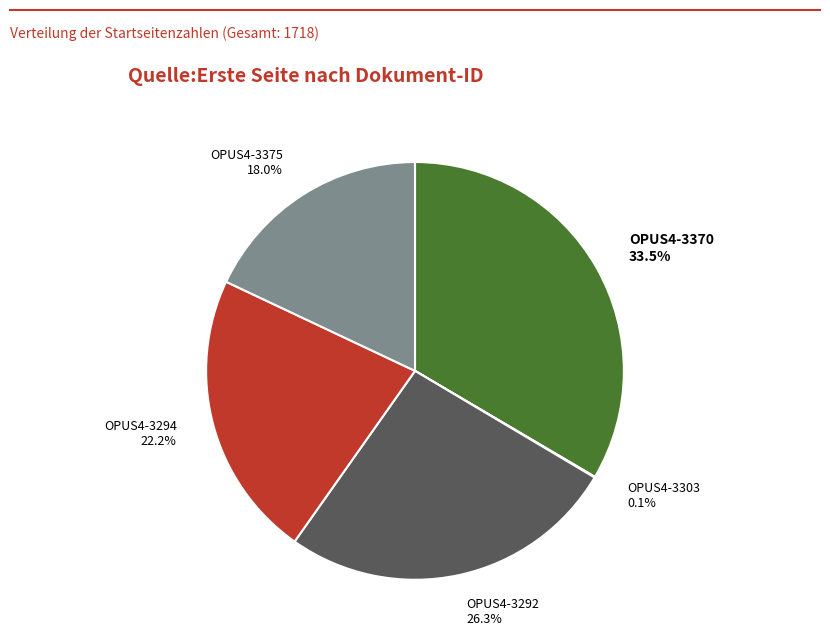

What is the ratio of the value at OPUS4-3375 to the value at OPUS4-3370?

0.5